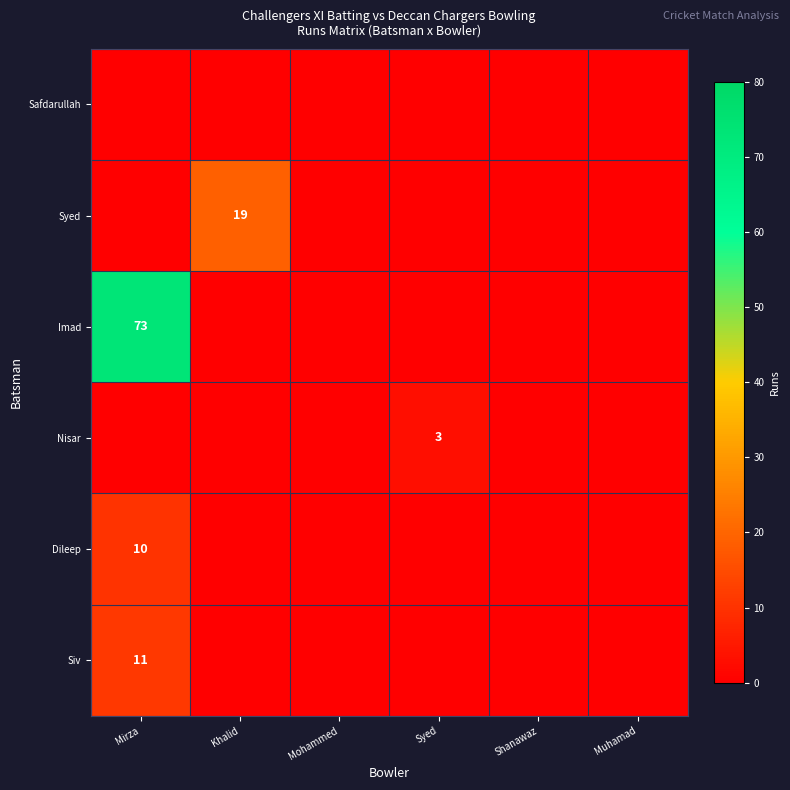

Is it true that Nisar equals 3 at Syed?

True